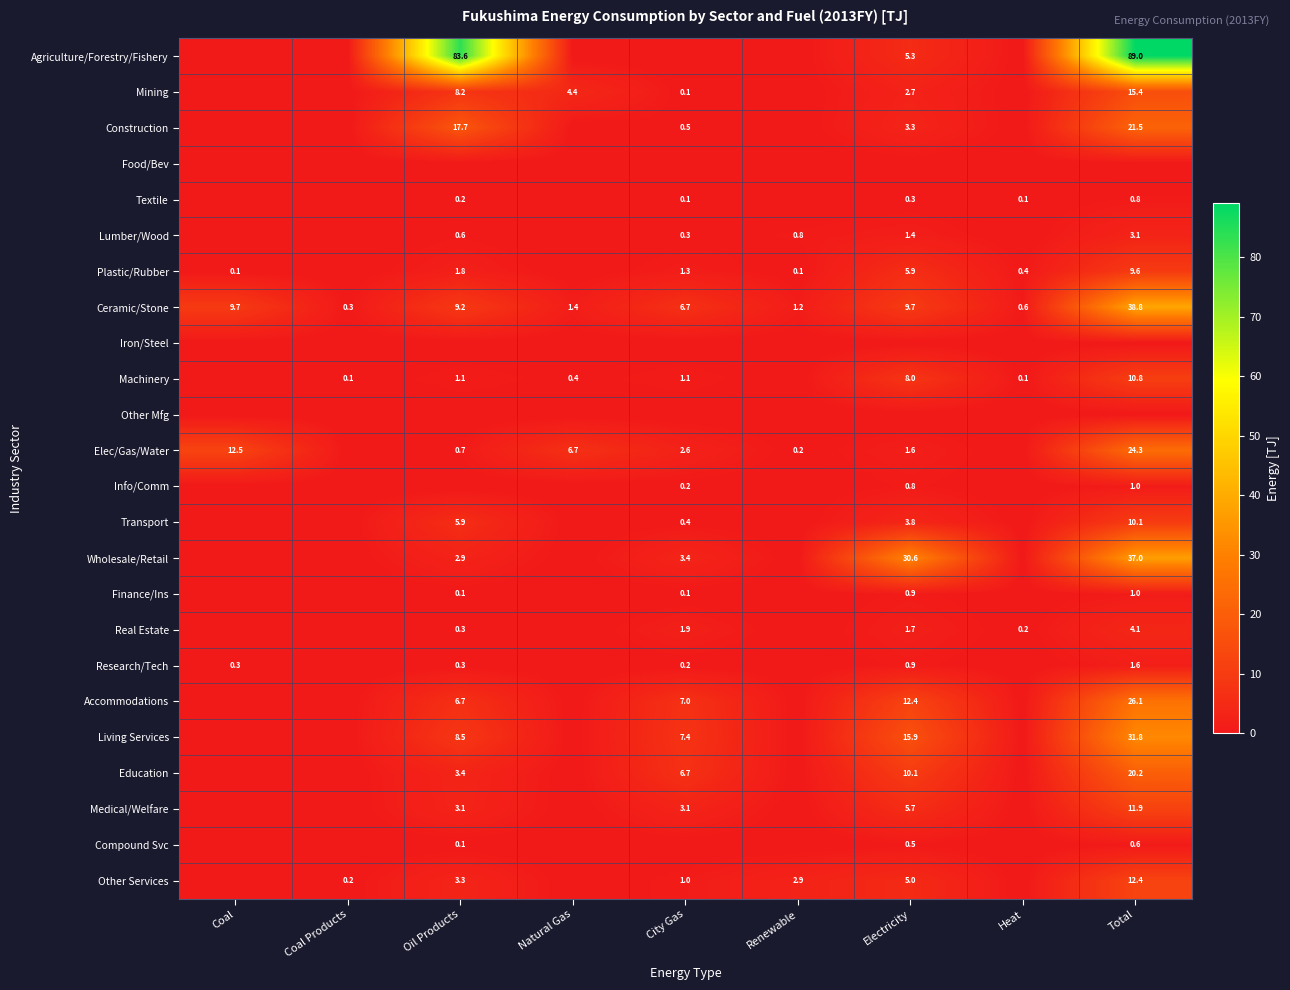

What is the total value across all series at Heat?

1.4